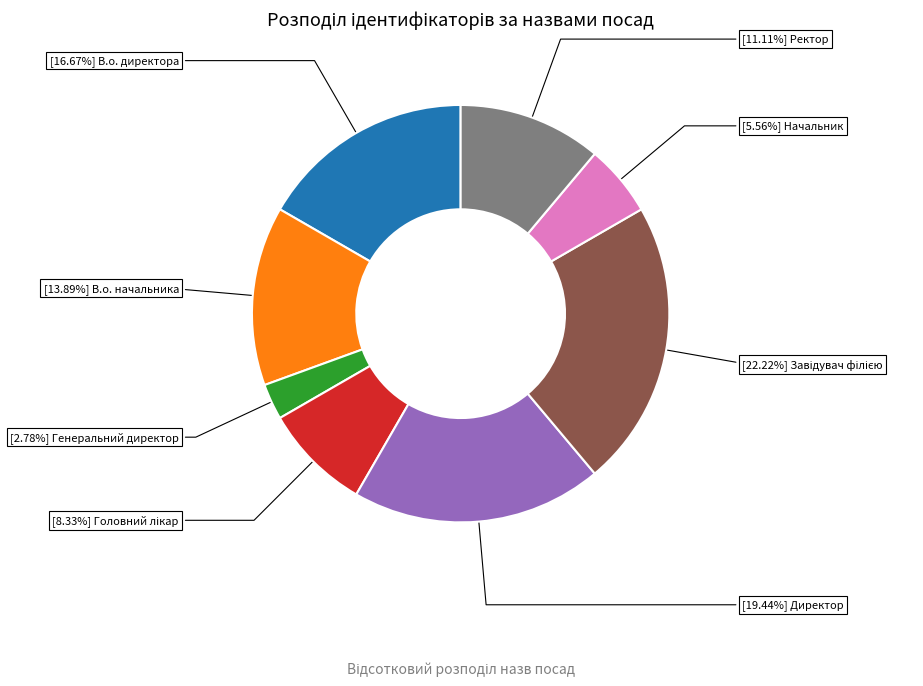

Does any single category account for the majority?

No